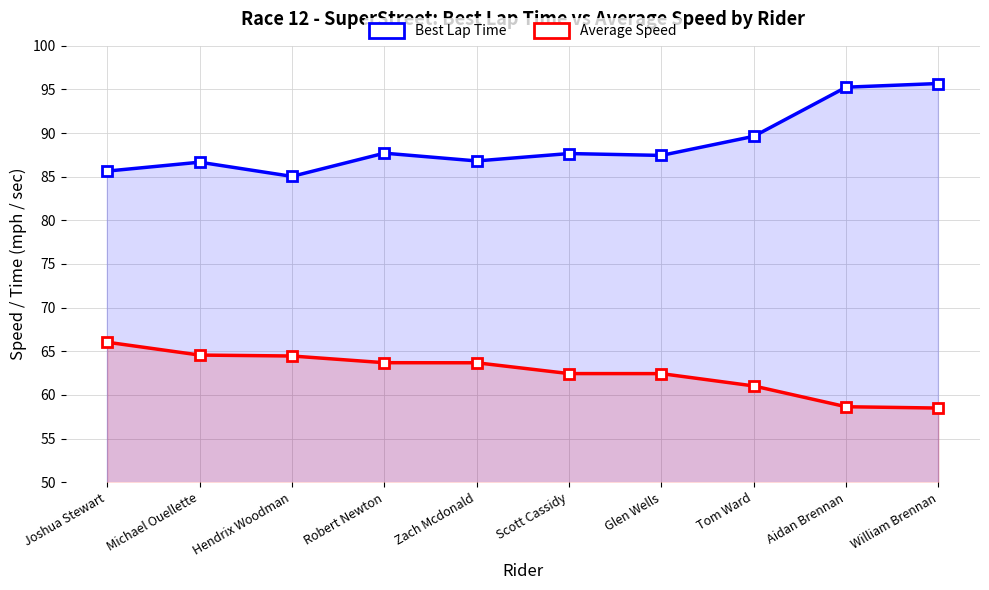

How many lines are shown in the chart?

2